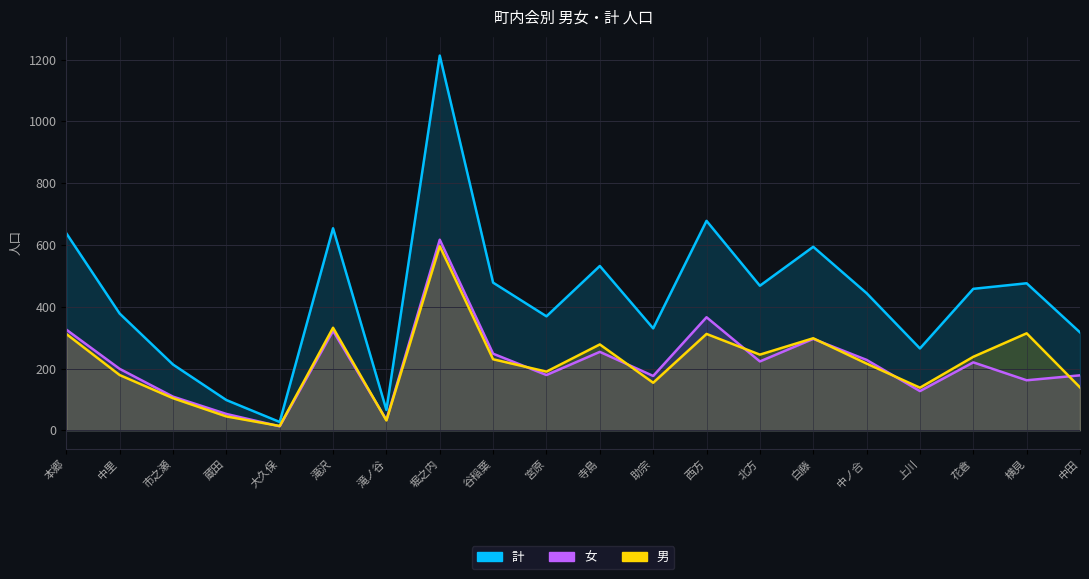

What is the average value of the 女 series?

216